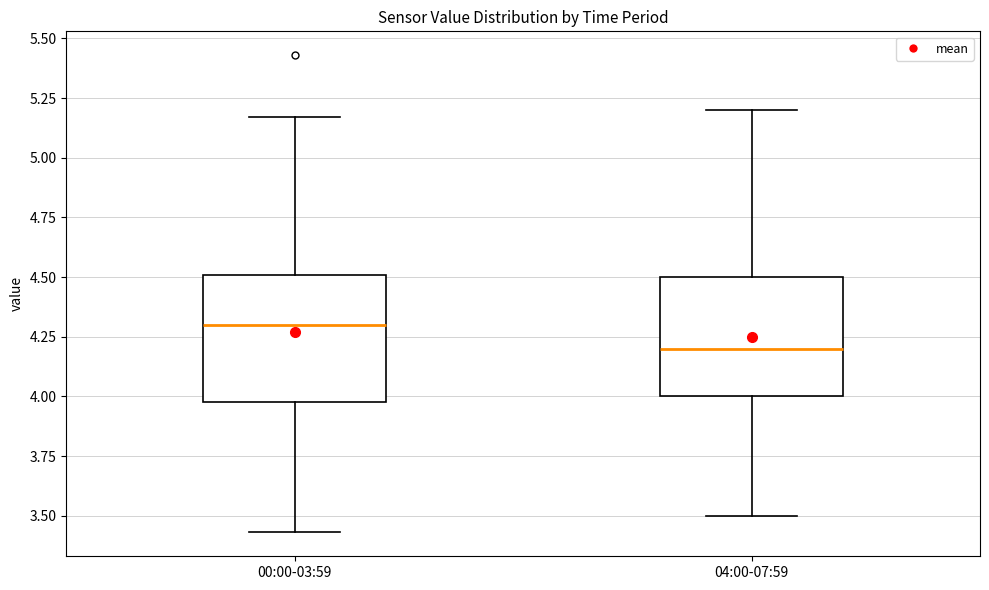

Reading left to right, transcribe this box plot: for each box, give where its median line is, the range the box spans, and where its two whiskers end, as read against the y-axis. The values are not printed on the chart, so give them approximately, as read against the axis.

00:00-03:59: median 4.30, box 4.00 to 4.50, whiskers 3.45 to 5.15
04:00-07:59: median 4.20, box 4.00 to 4.50, whiskers 3.50 to 5.20